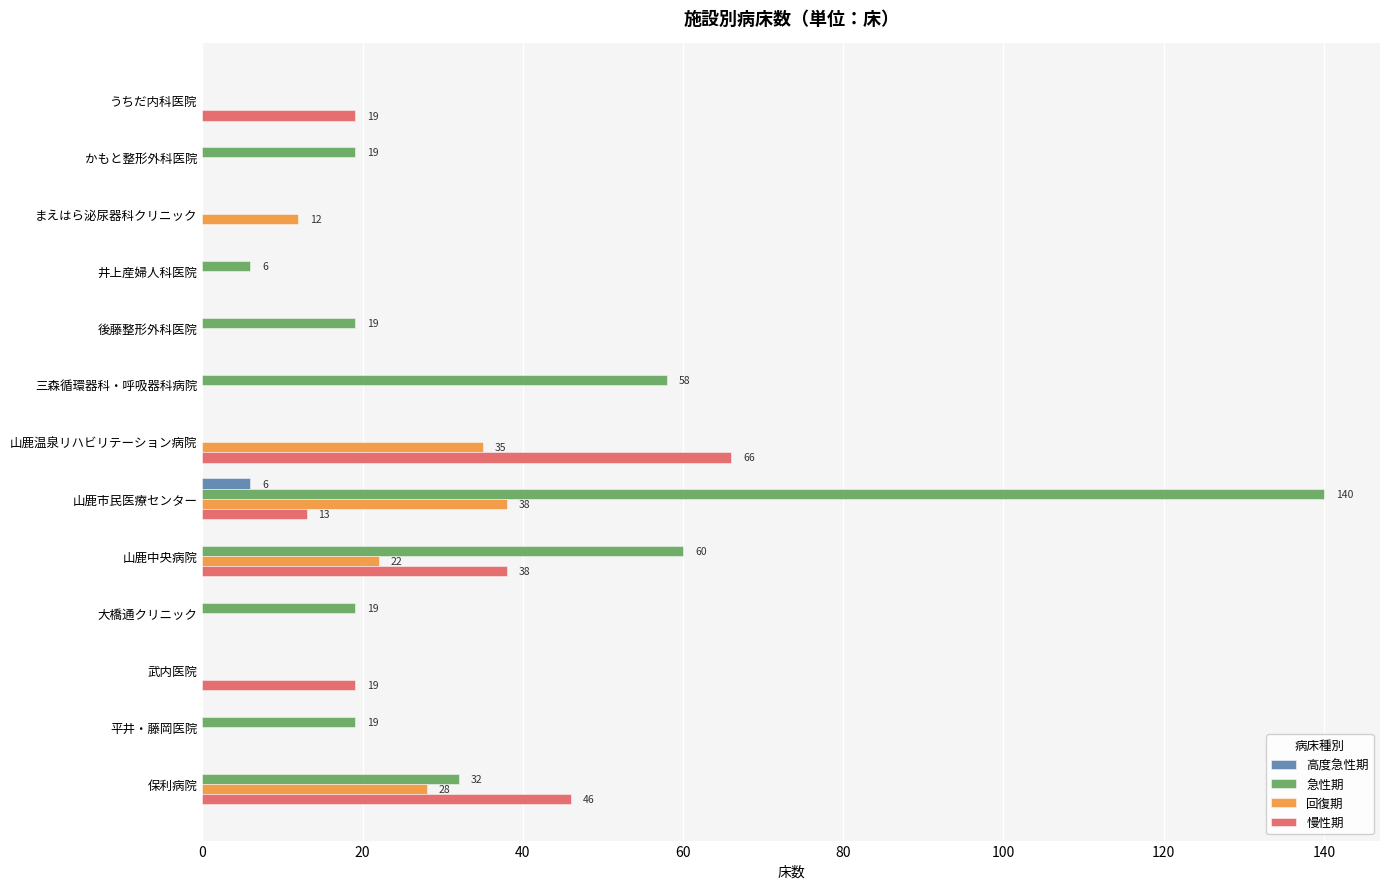

Is it true that 急性期 equals 0 at 山鹿温泉リハビリテーション病院?

True